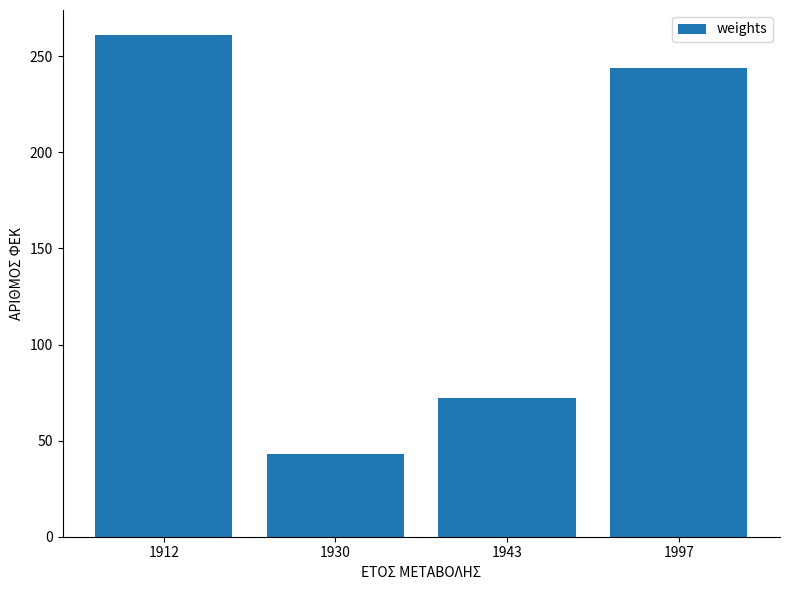

What is the ratio of the value at 1930 to the value at 1912?

0.2